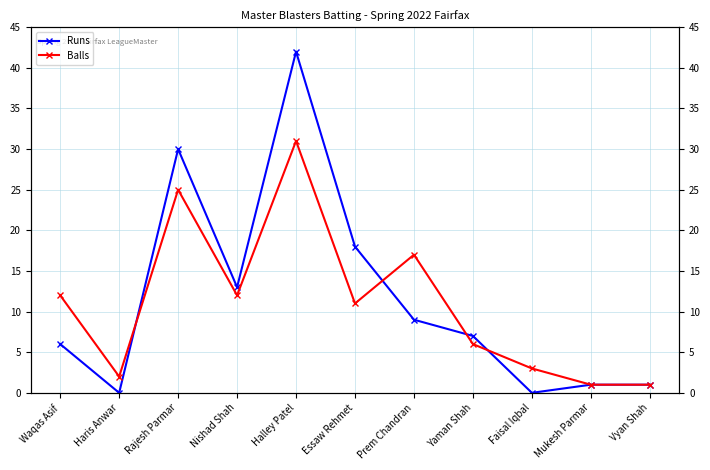

Which series has the widest spread of values?

Runs